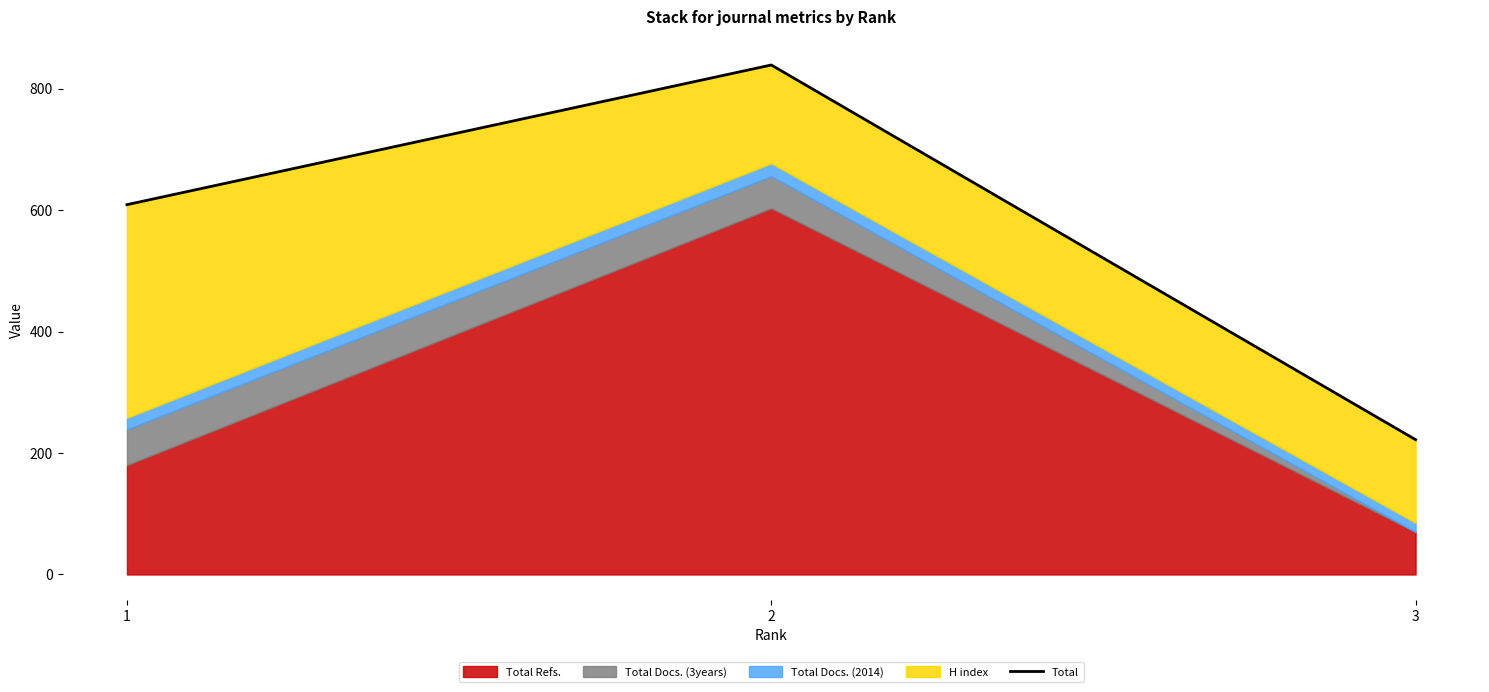

Rank the categories by value from highest to lowest.

2, 1, 3